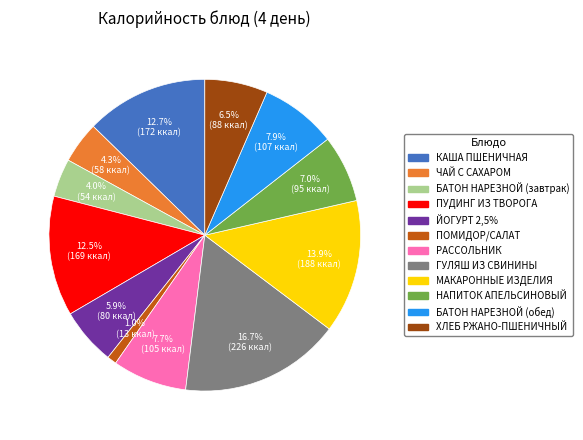

How many slices are in this pie chart?

12